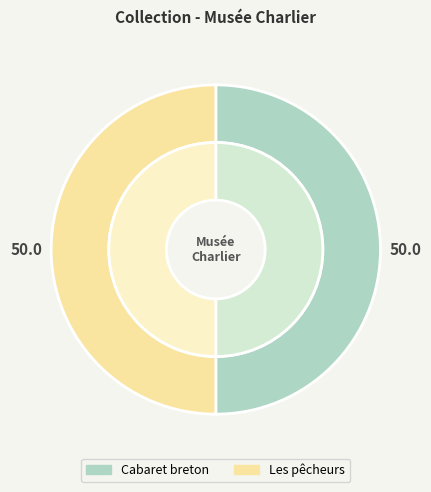

Which has a higher value, Les pêcheurs or Cabaret breton?

Les pêcheurs